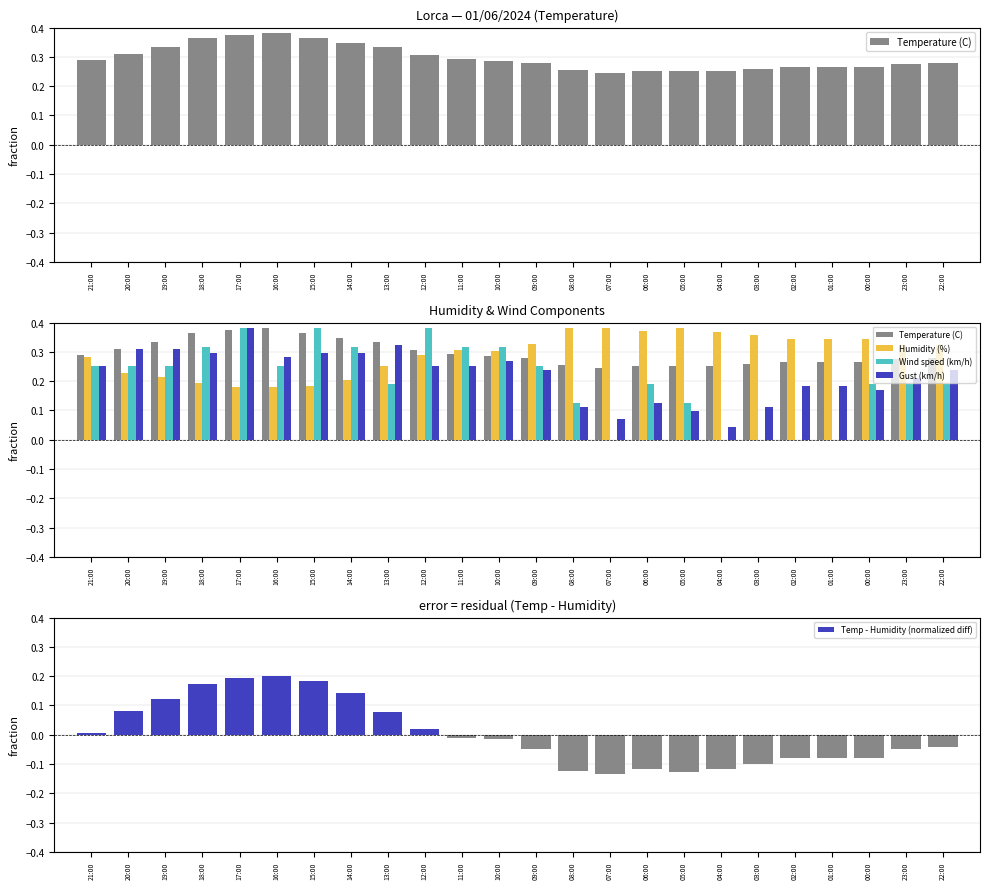

List the labels in order of Humidity (%) value, smallest first.

17:00, 16:00, 15:00, 18:00, 14:00, 19:00, 20:00, 13:00, 21:00, 12:00, 10:00, 11:00, 23:00, 22:00, 09:00, 02:00, 01:00, 00:00, 03:00, 04:00, 06:00, 08:00, 07:00, 05:00